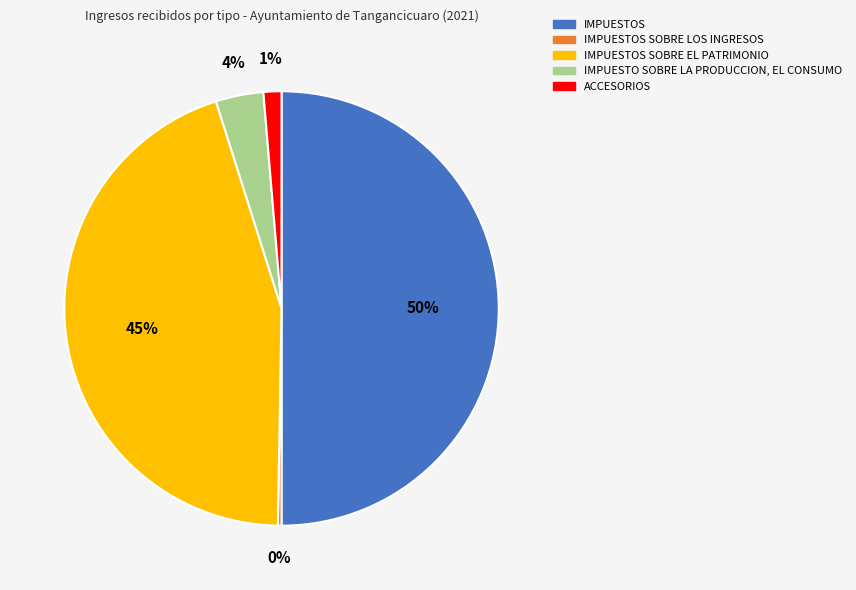

To the nearest percent, what is the combined percentage of IMPUESTOS SOBRE EL PATRIMONIO and ACCESORIOS?

46%